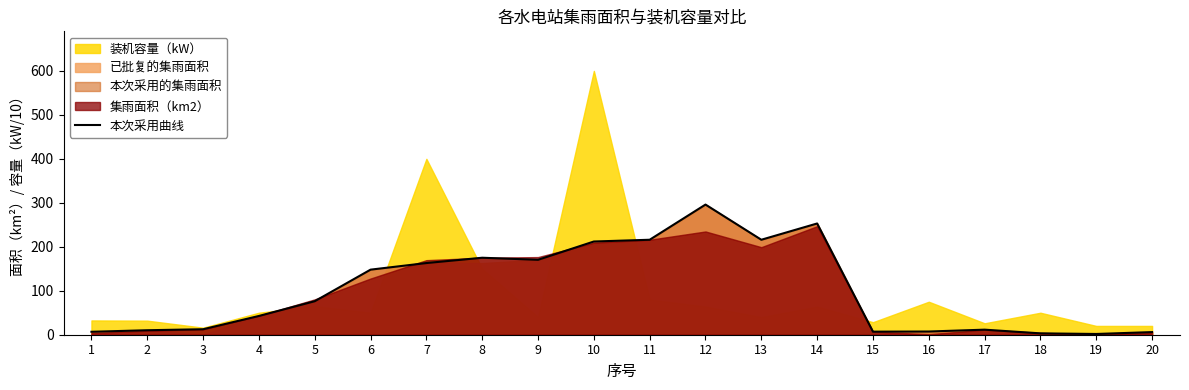

Does the chart have visible grid lines?

No